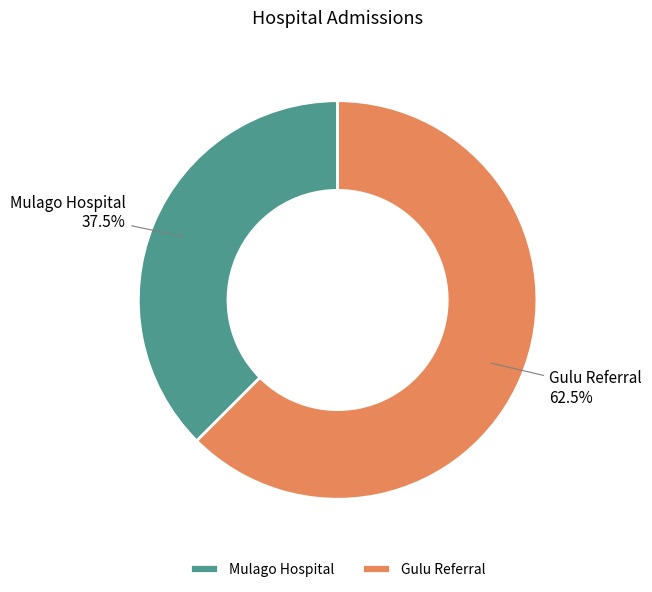

Which has a higher value, Gulu Referral or Mulago Hospital?

Gulu Referral